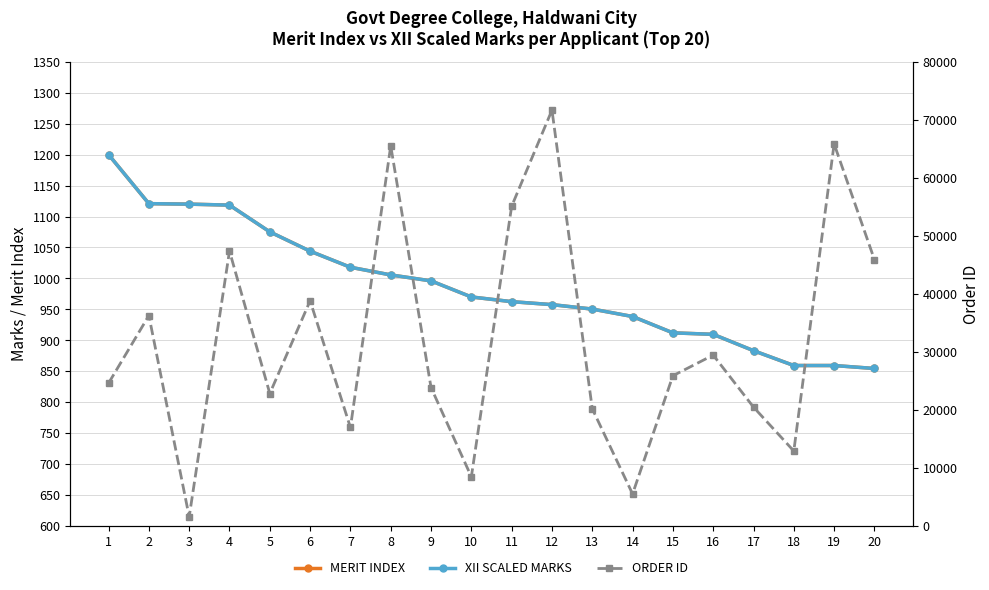

Which series has the largest total across all categories?

ORDER ID